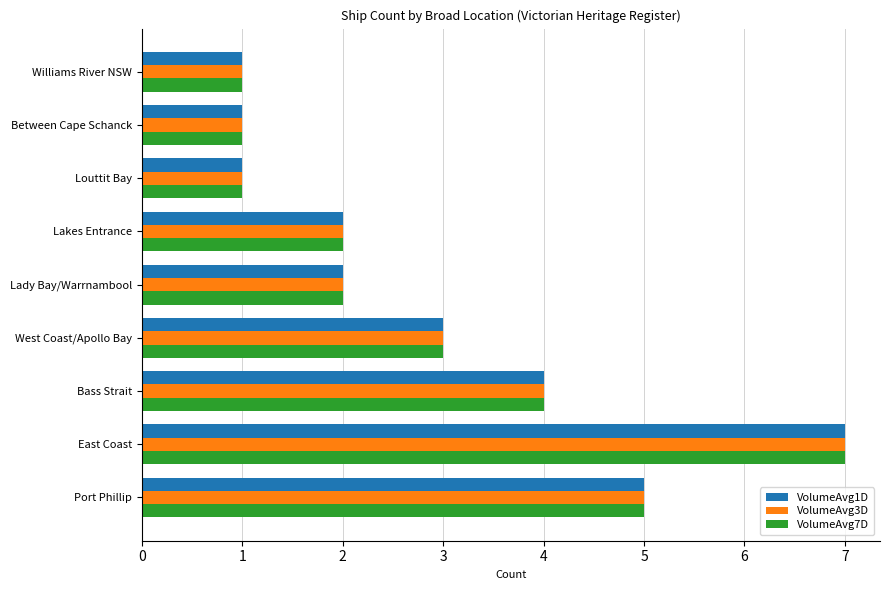

What is the difference between the second highest and second lowest values in the VolumeAvg3D series?

4